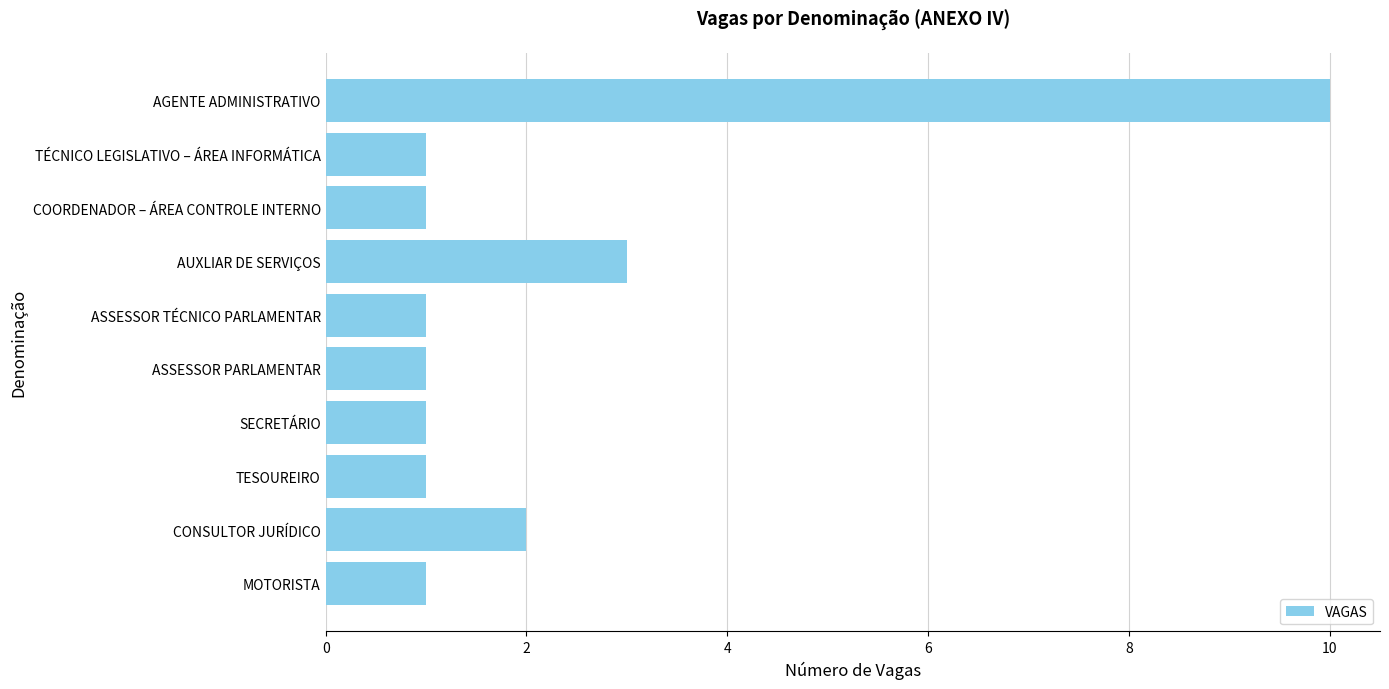

How many values are between 1 and 2?

8